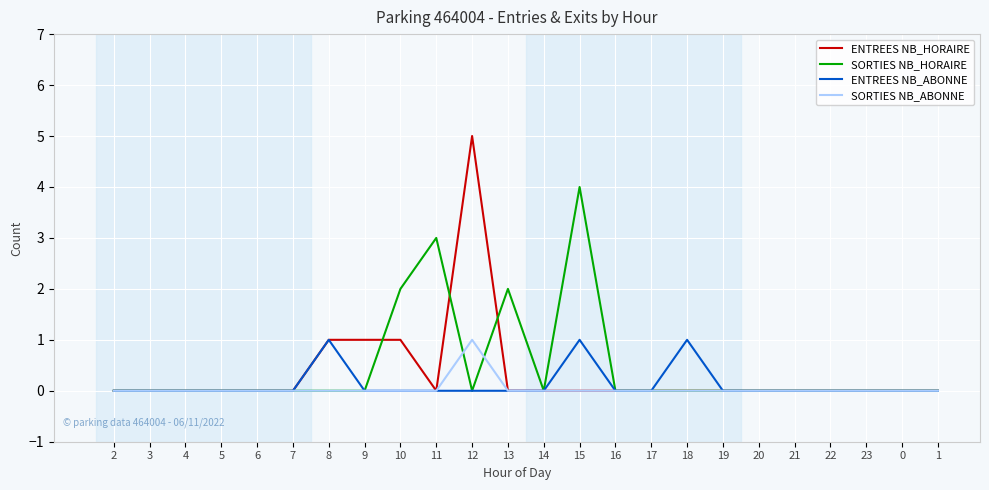

What is the difference between the maximum and minimum values in the ENTREES NB_HORAIRE series?

5